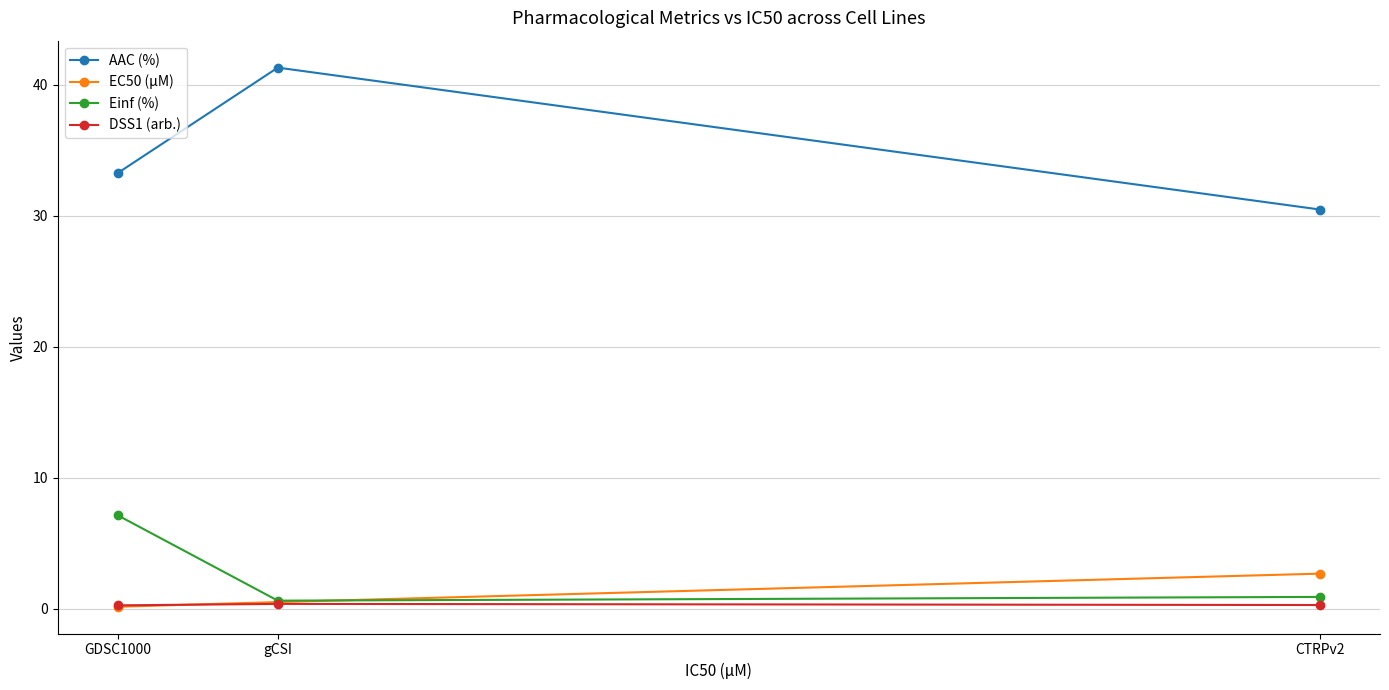

The EC50 (µM) series shows 0.2 at GDSC1000. True or false?

True